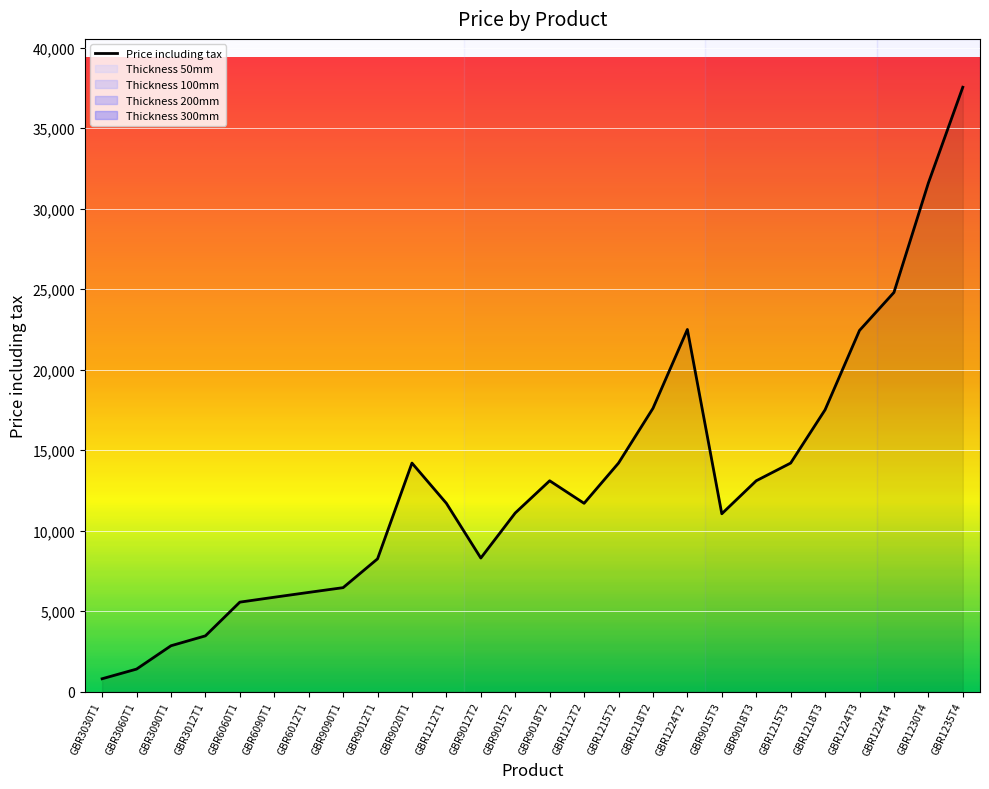

The value at GBR9018T3 is 13100. True or false?

True